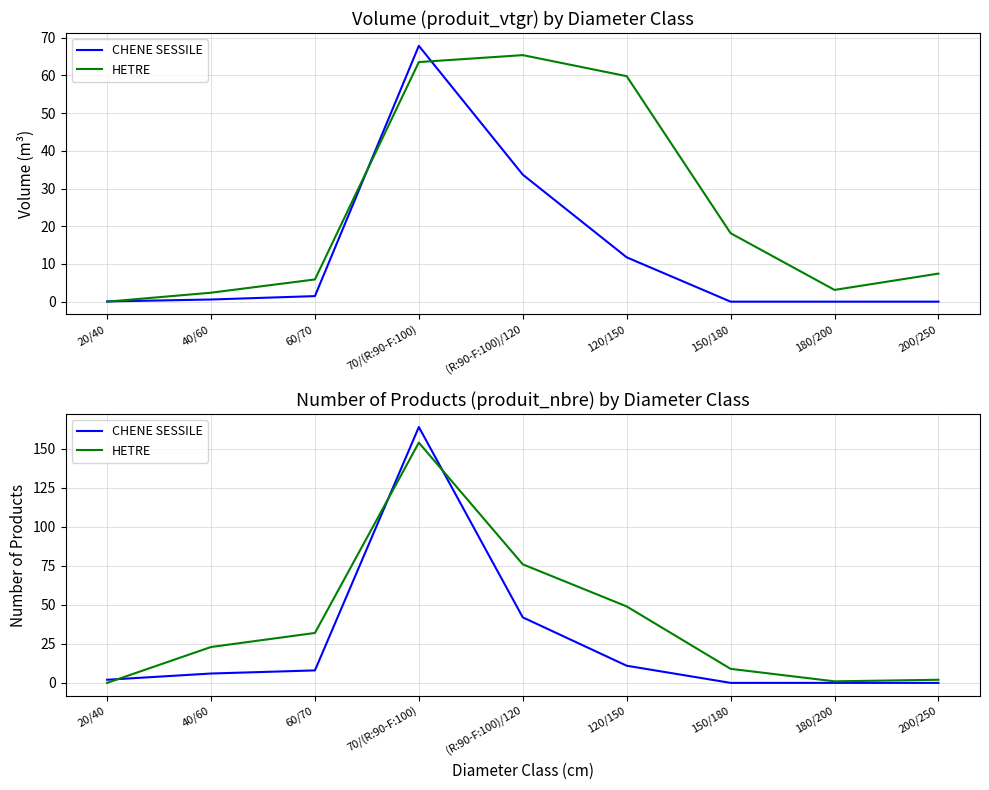

The value of CHENE SESSILE at 20/40 is 1. True or false?

False